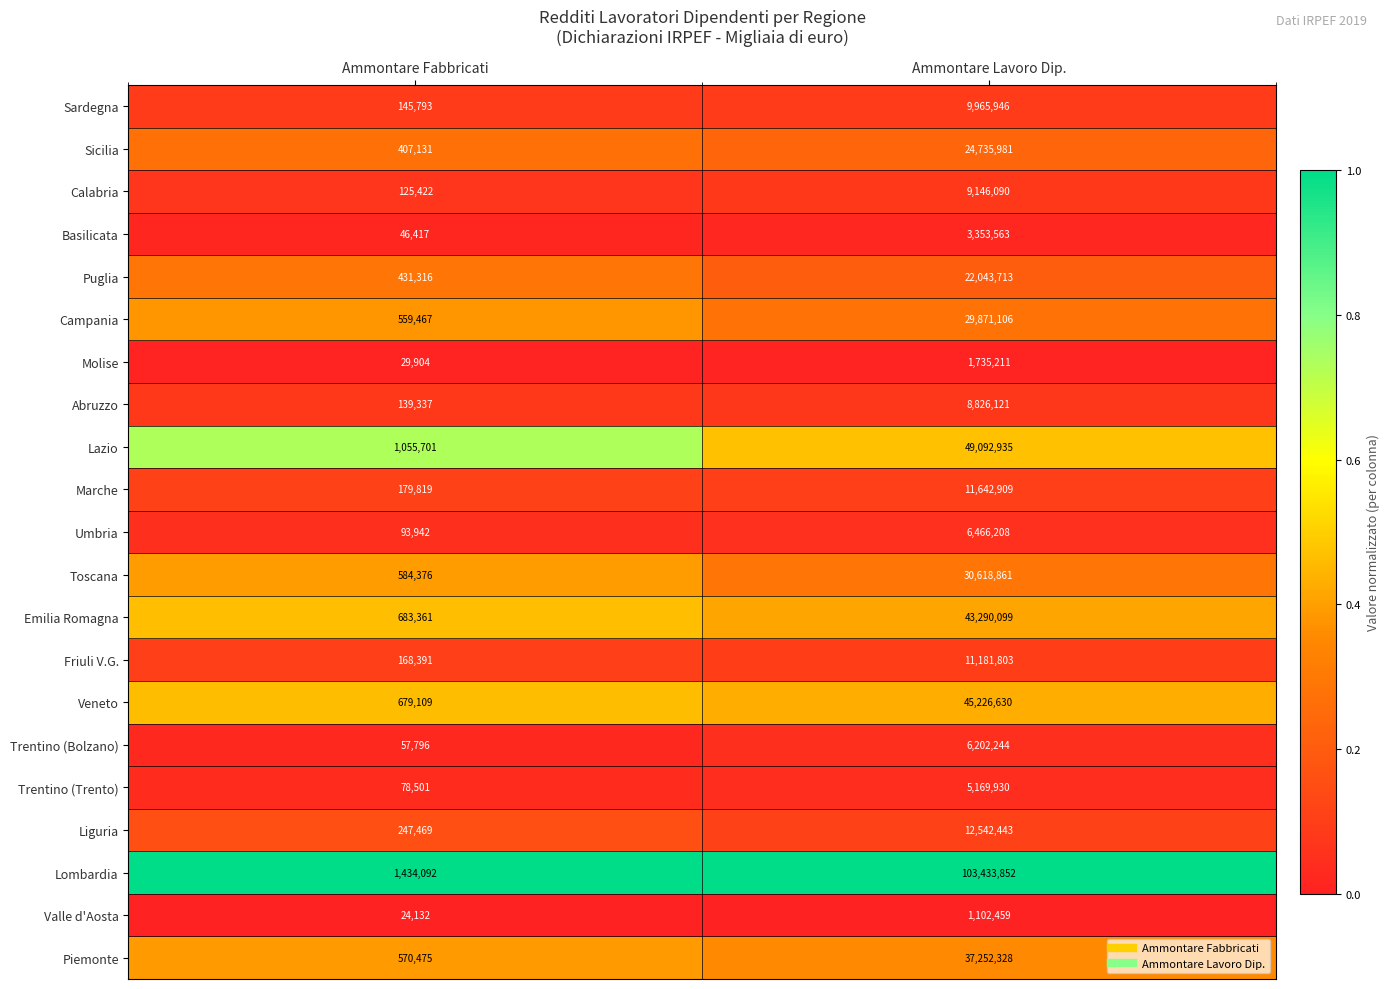

The value of Toscana at Ammontare Fabbricati is 143387. True or false?

False